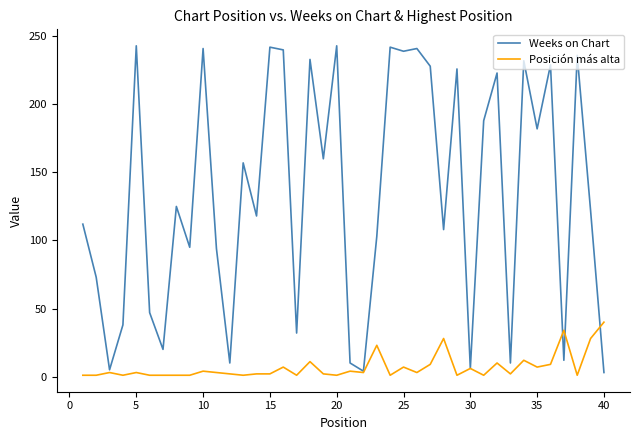

What is the greatest value displayed?

243